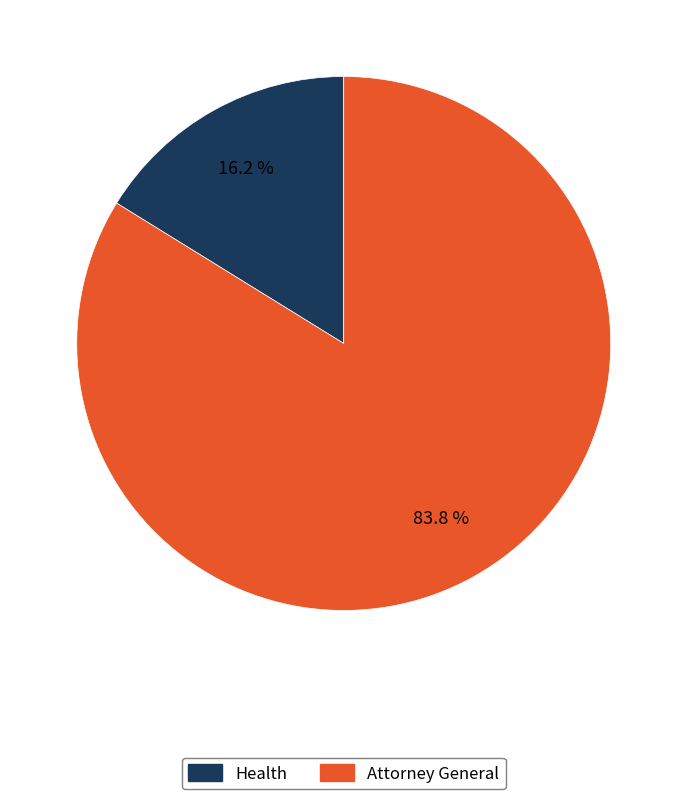

Which has a higher value, Health or Attorney General?

Attorney General